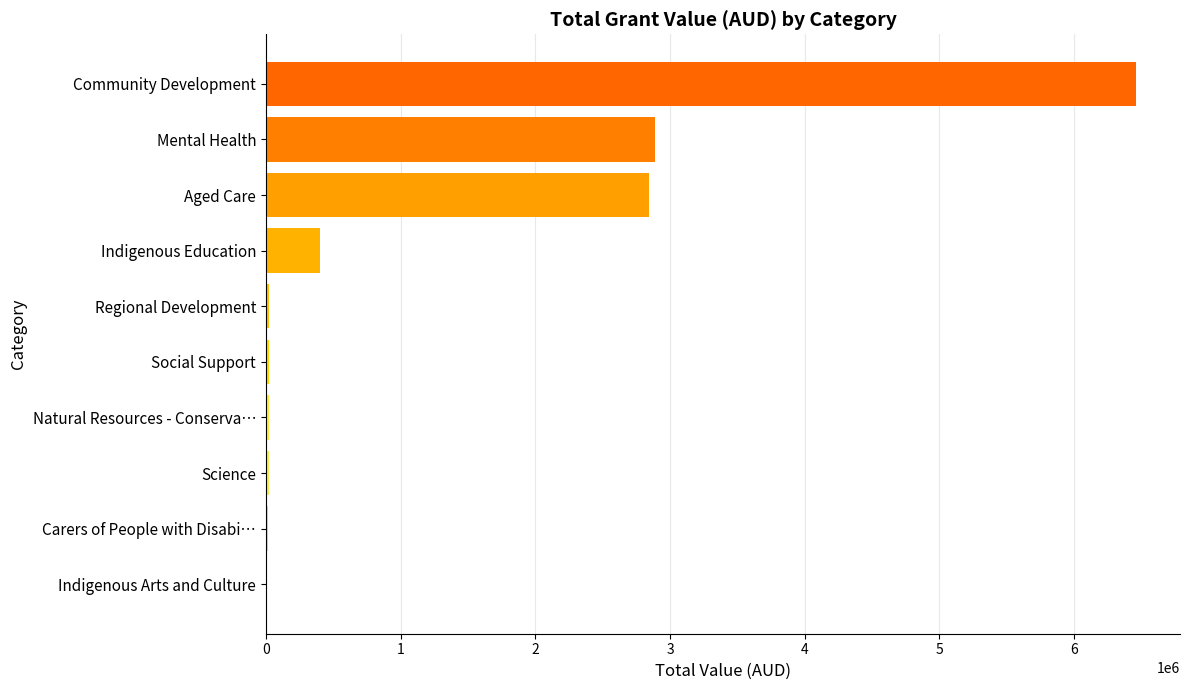

The value at Mental Health is 2887295.0. True or false?

True